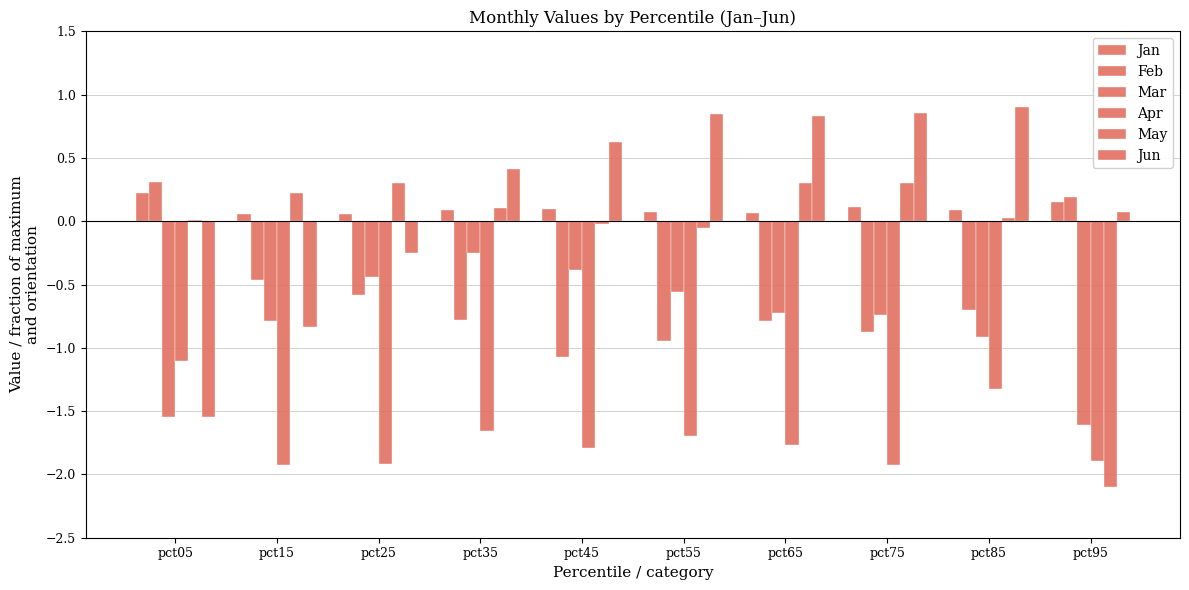

How many distinct data groups are displayed?

6